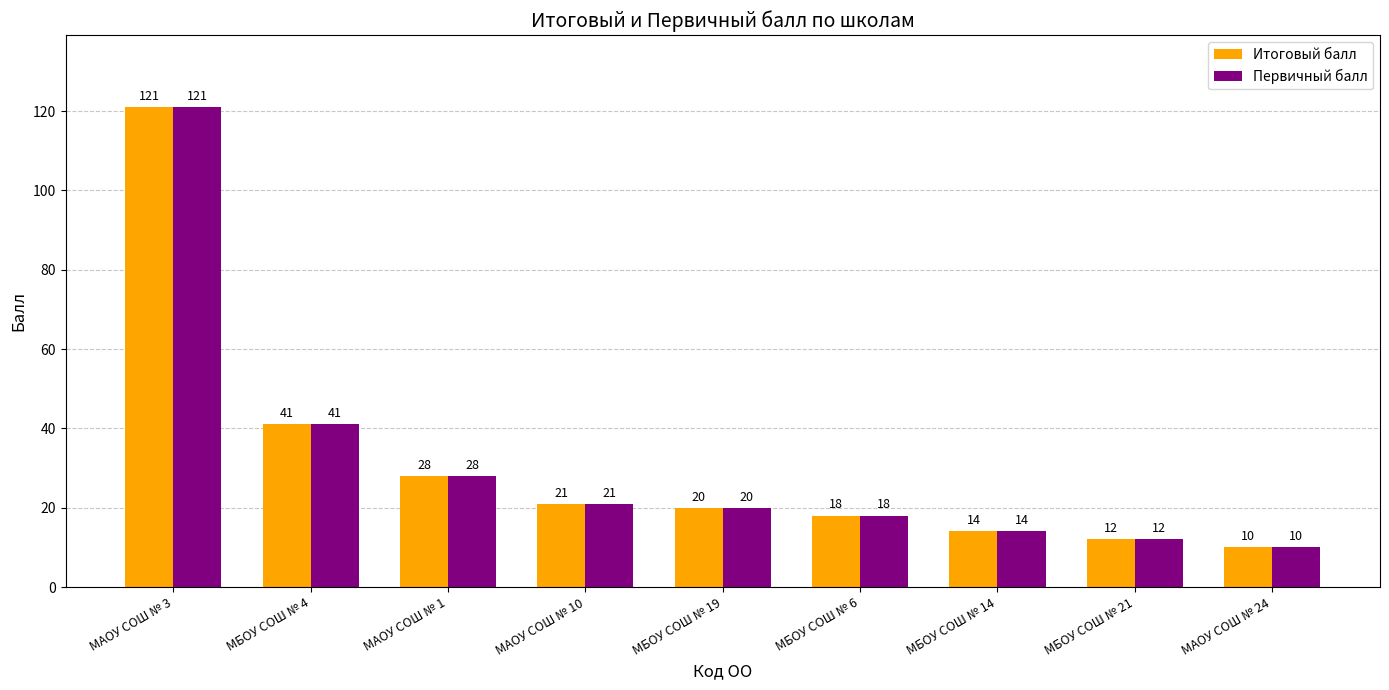

Is the value of Итоговый балл at МБОУ СОШ № 4 greater than the value of Первичный балл at МБОУ СОШ № 14?

Yes